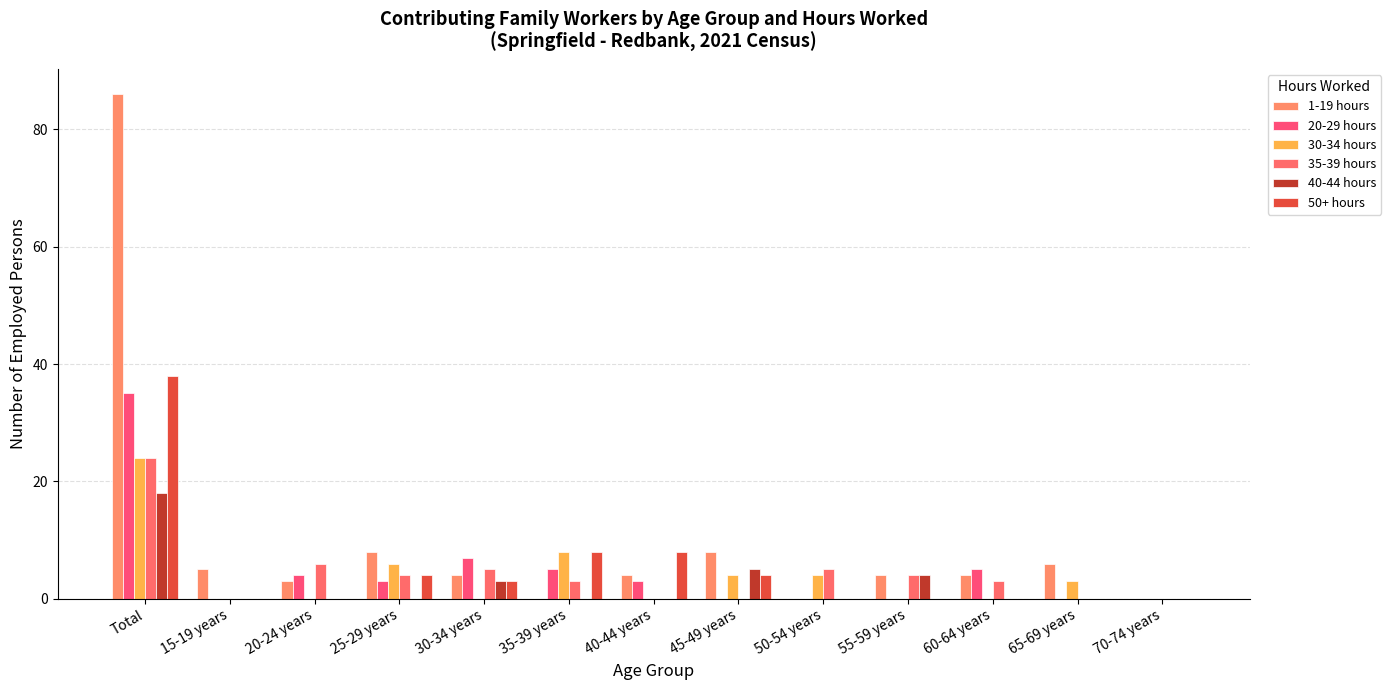

Which category has the highest value in the 30-34 hours series?

Total